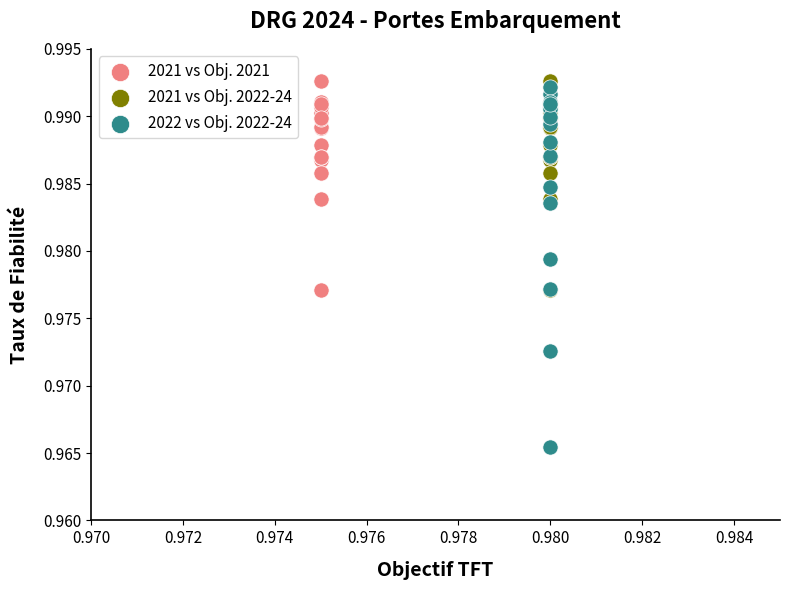

Which series has the largest Y range (max minus min)?

2022 vs Obj. 2022-24